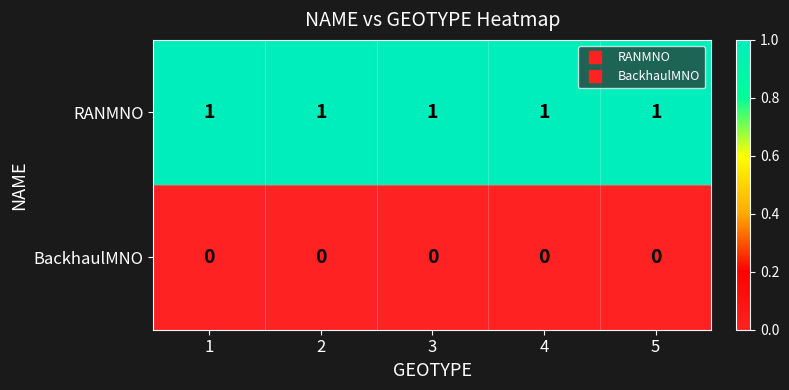

At 4, list the series in order from largest to smallest.

RANMNO, BackhaulMNO